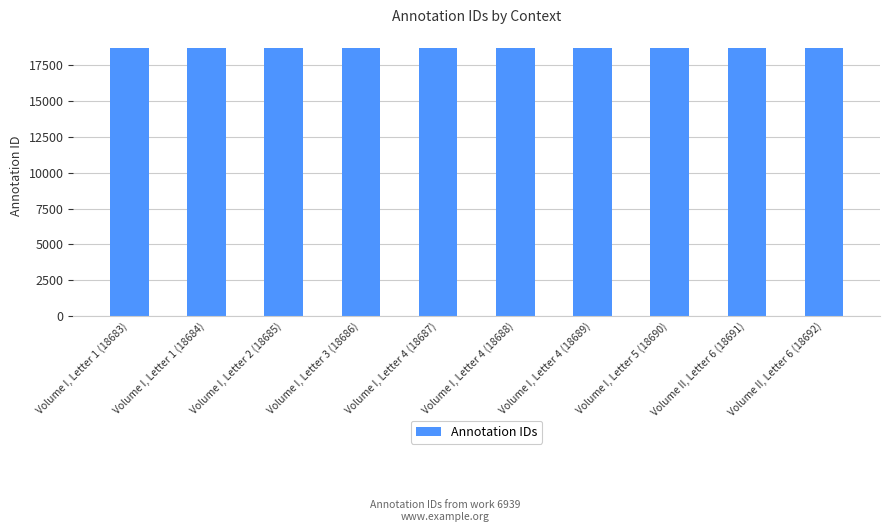

What is the label of the 3rd bar from the right?

Volume I, Letter 5 (18690)